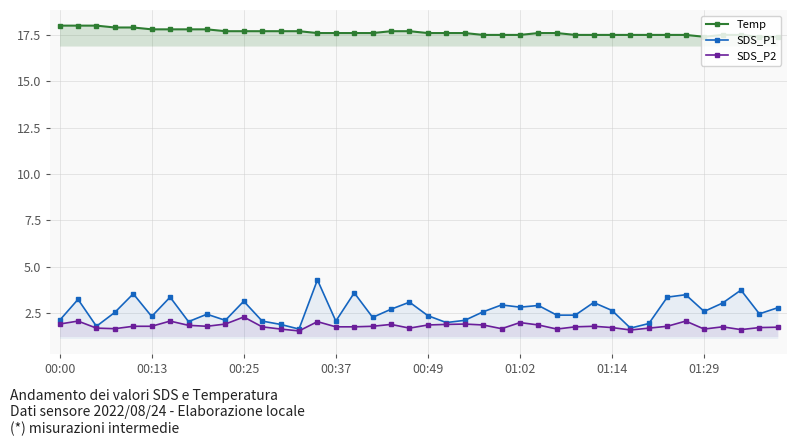

True or false: SDS_P2 has more than 2 points higher than both neighbors.

True